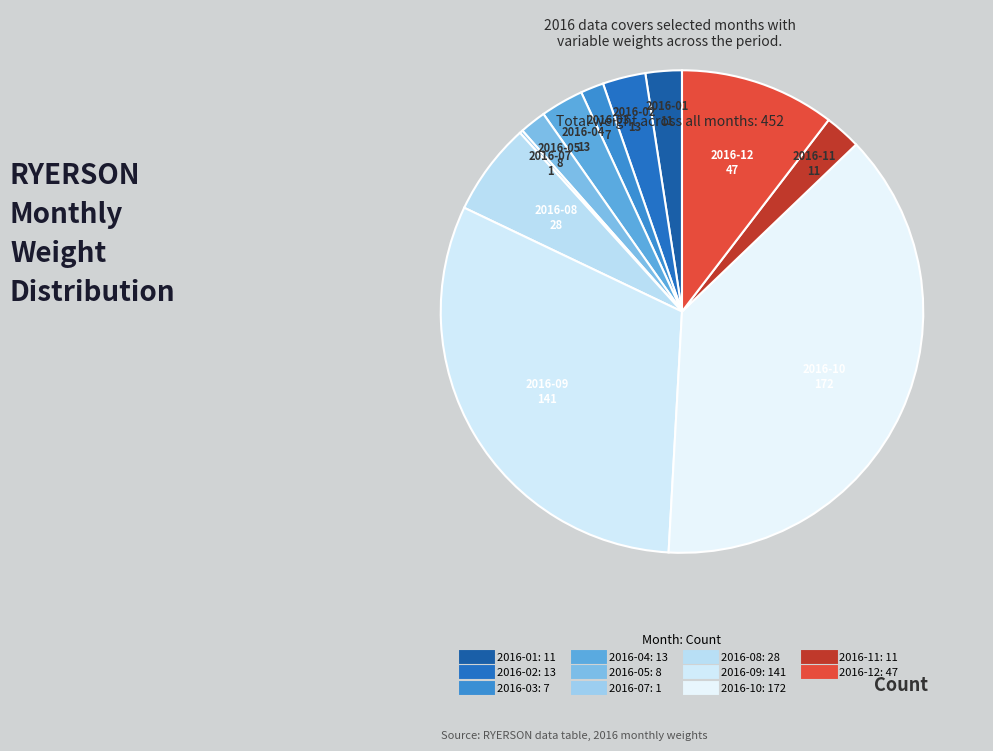

The 2016-01 slice represents 1% of the pie. True or false?

False